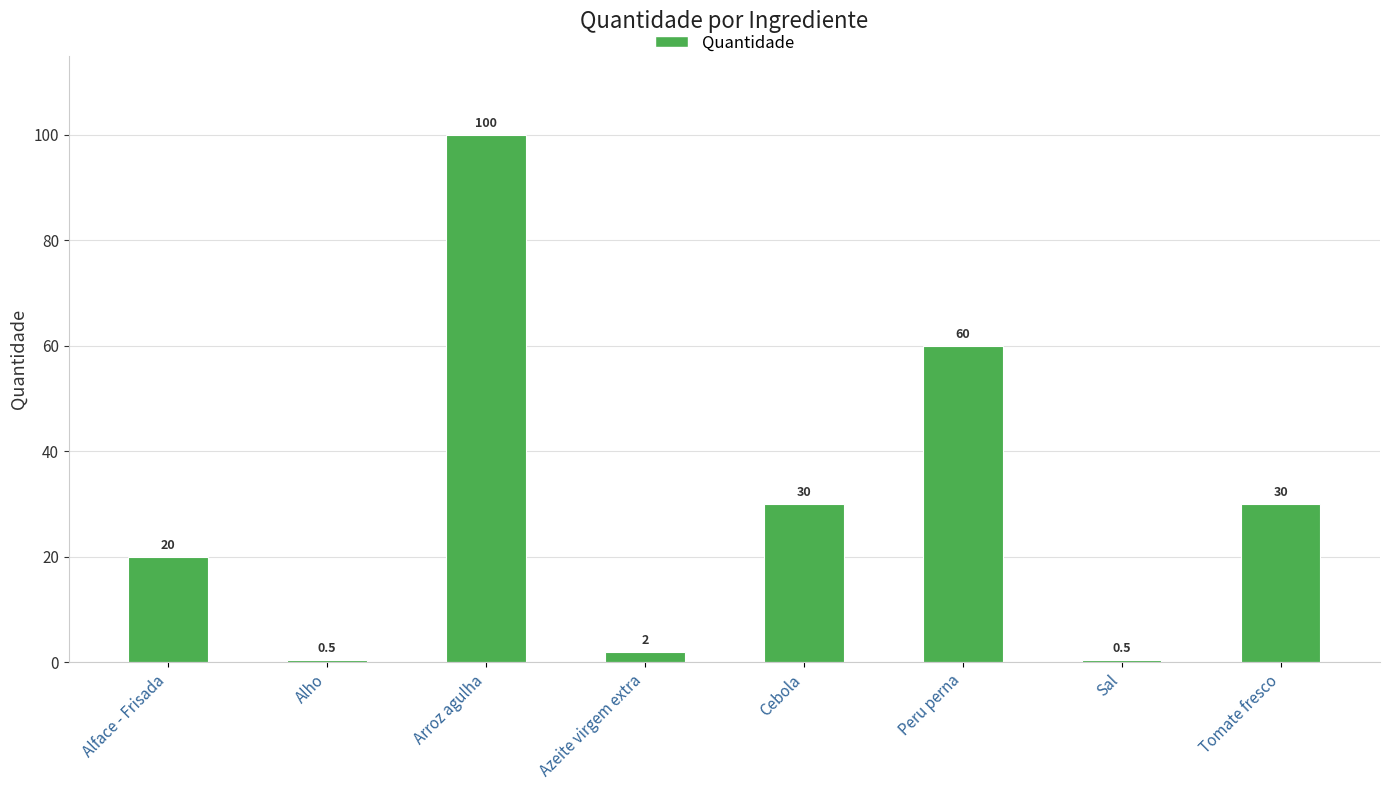

What position from the left is Tomate fresco?

8